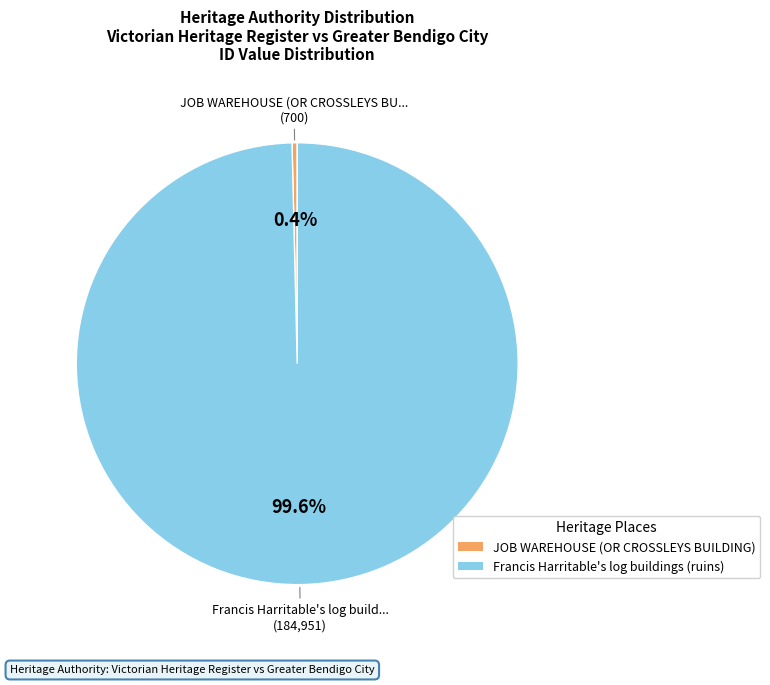

To the nearest percent, what is the average slice percentage?

50%